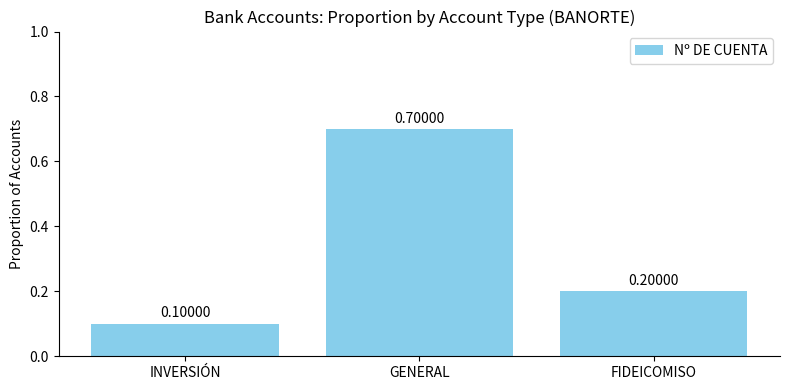

What is the value of the 2nd bar from the left?

0.7